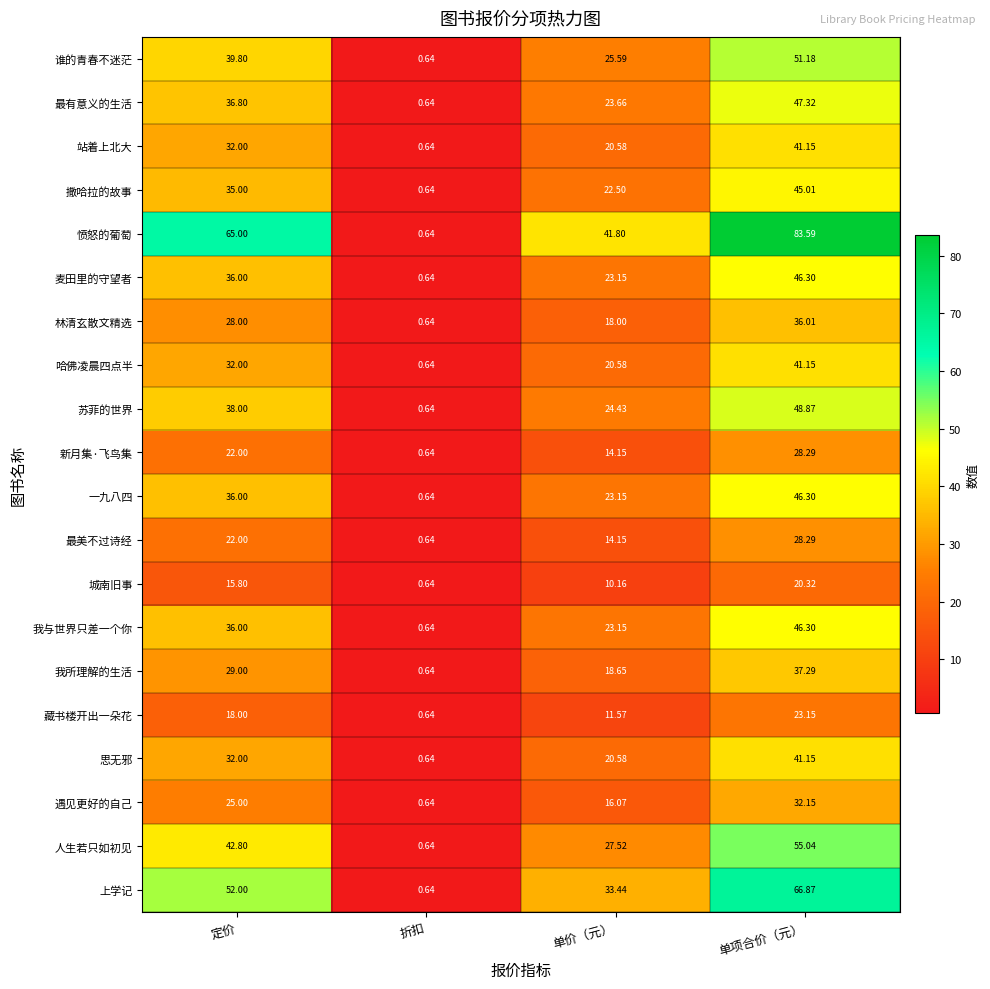

At which label is 上学记 closest to 33?

单价（元）